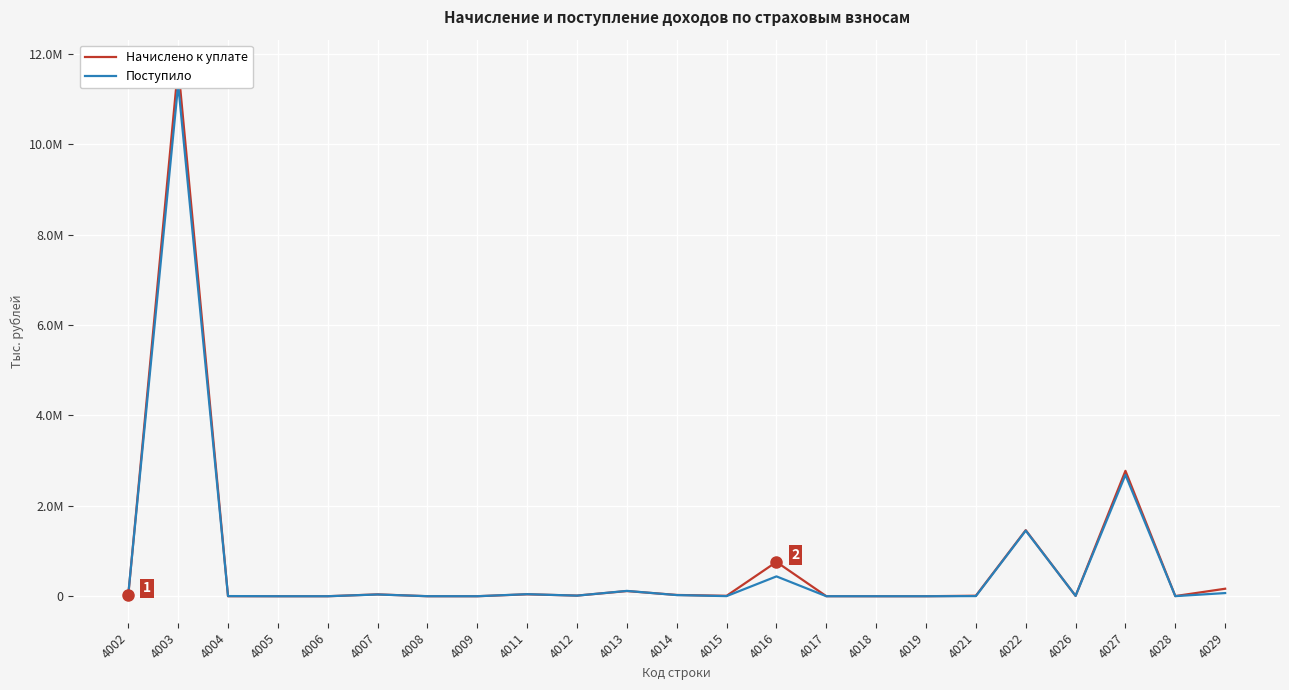

Which series has the widest spread of values?

Начислено к уплате